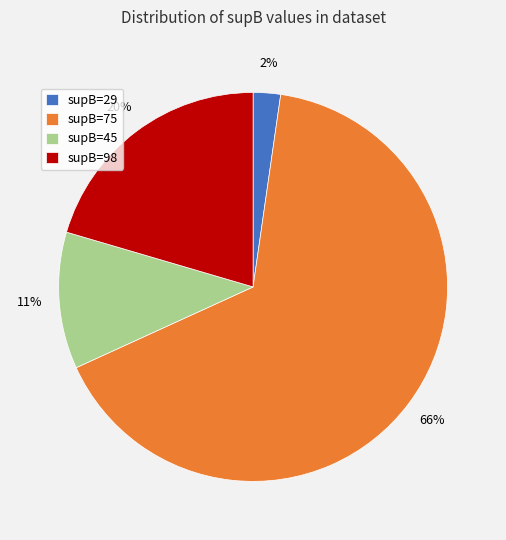

To the nearest percent, what percentage of the pie is supB=98?

20%